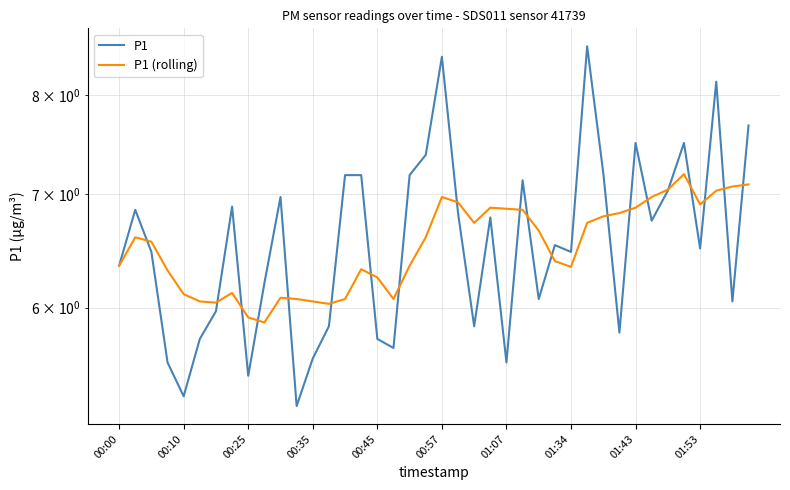

The P1 (rolling) series shows 9.6 at 29. True or false?

False